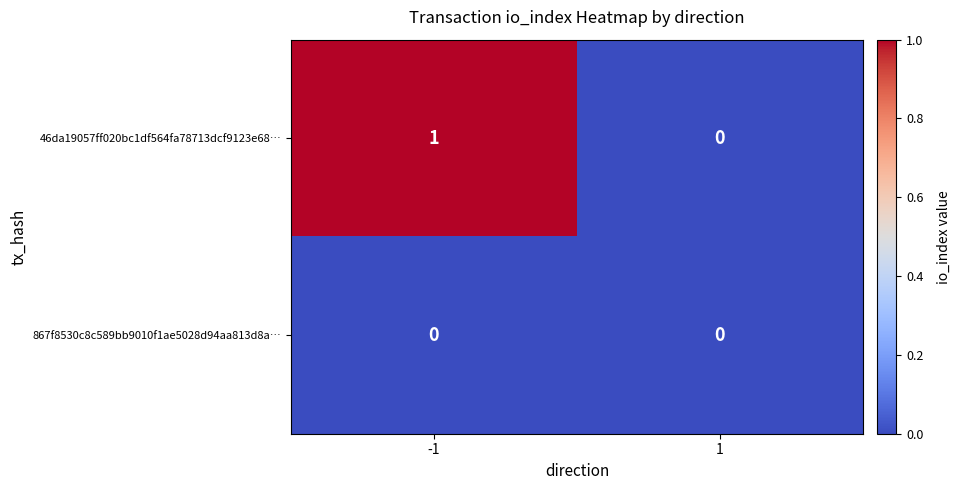

Rank the series by their maximum value, from lowest to highest.

867f8530c8c589bb9010f1ae5028d94aa813d8a…, 46da19057ff020bc1df564fa78713dcf9123e68…